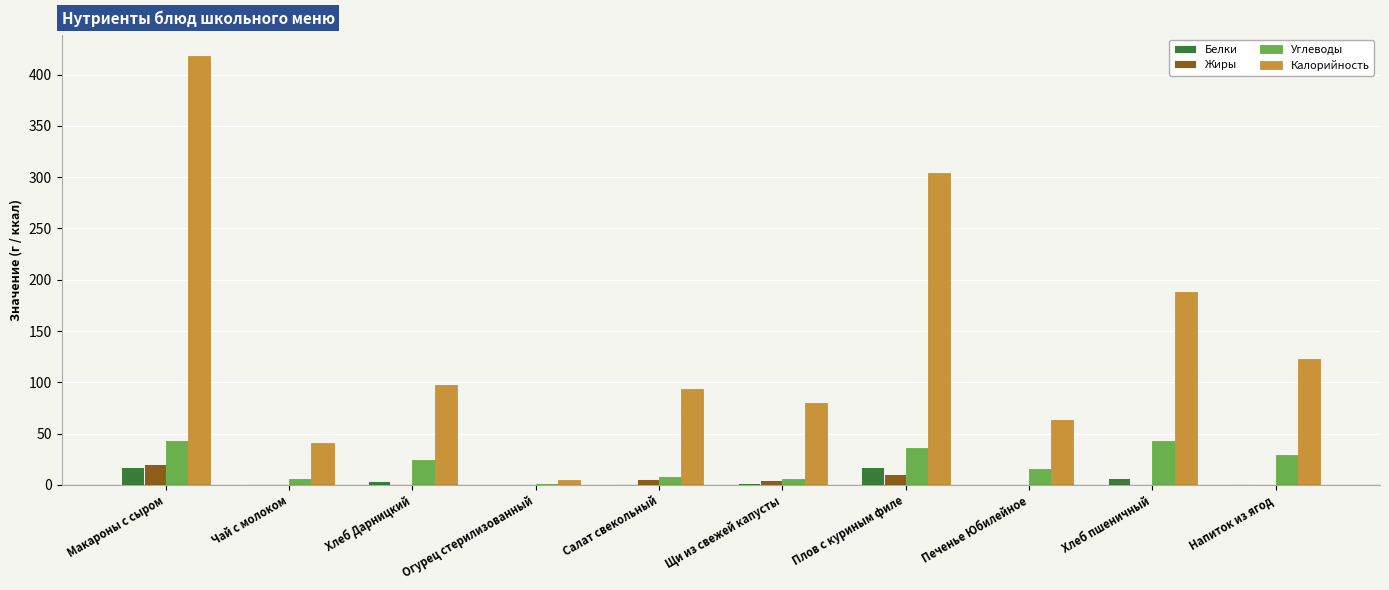

Read the Белки value at Щи из свежей капусты.

1.8